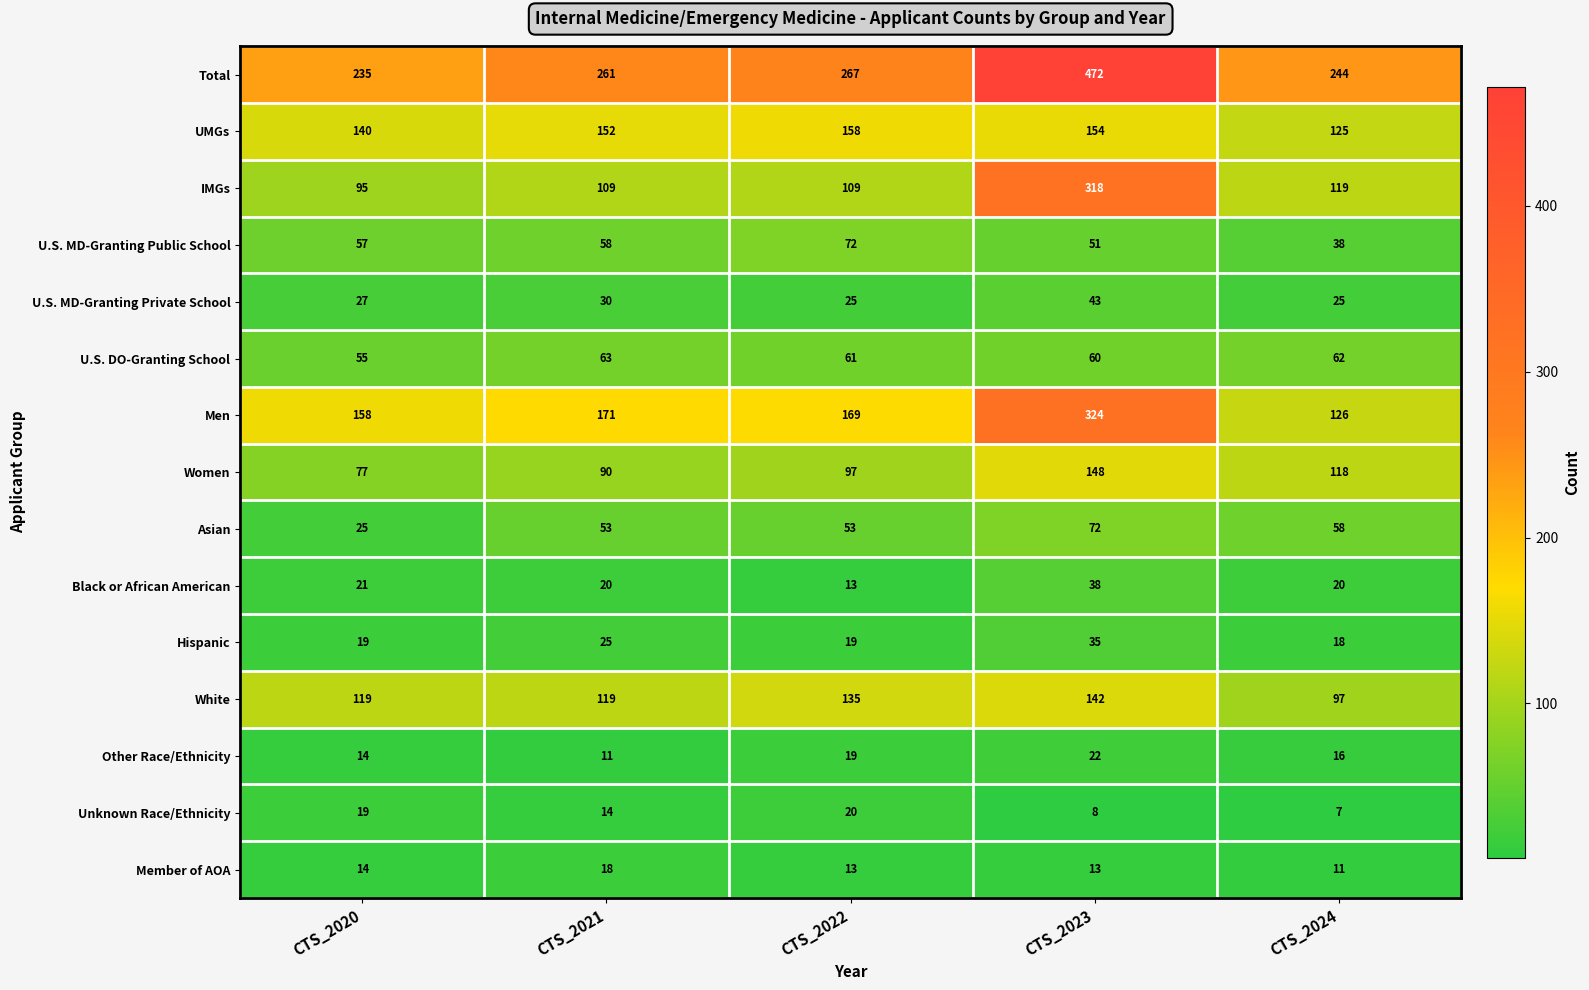

How many categories are shown in the chart?

5